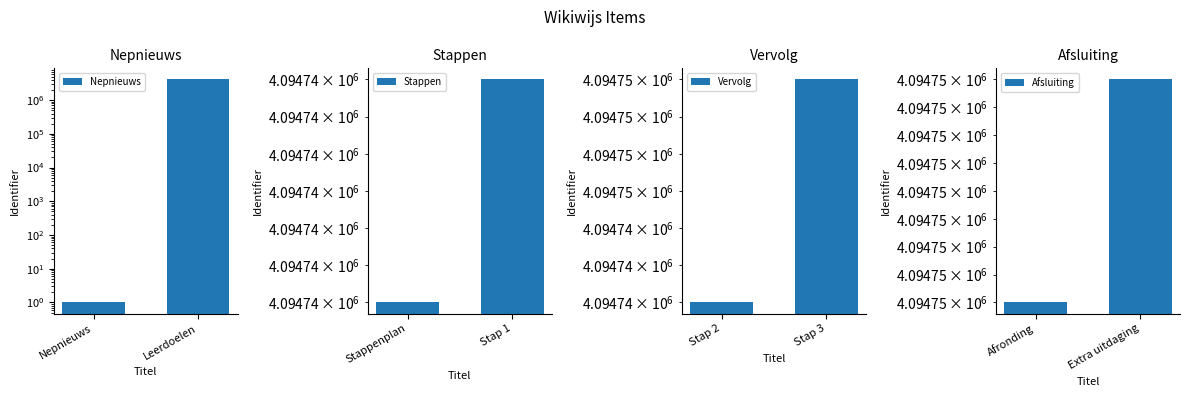

Is the value of Nepnieuws at Leerdoelen greater than the value of Afsluiting at Nepnieuws?

No